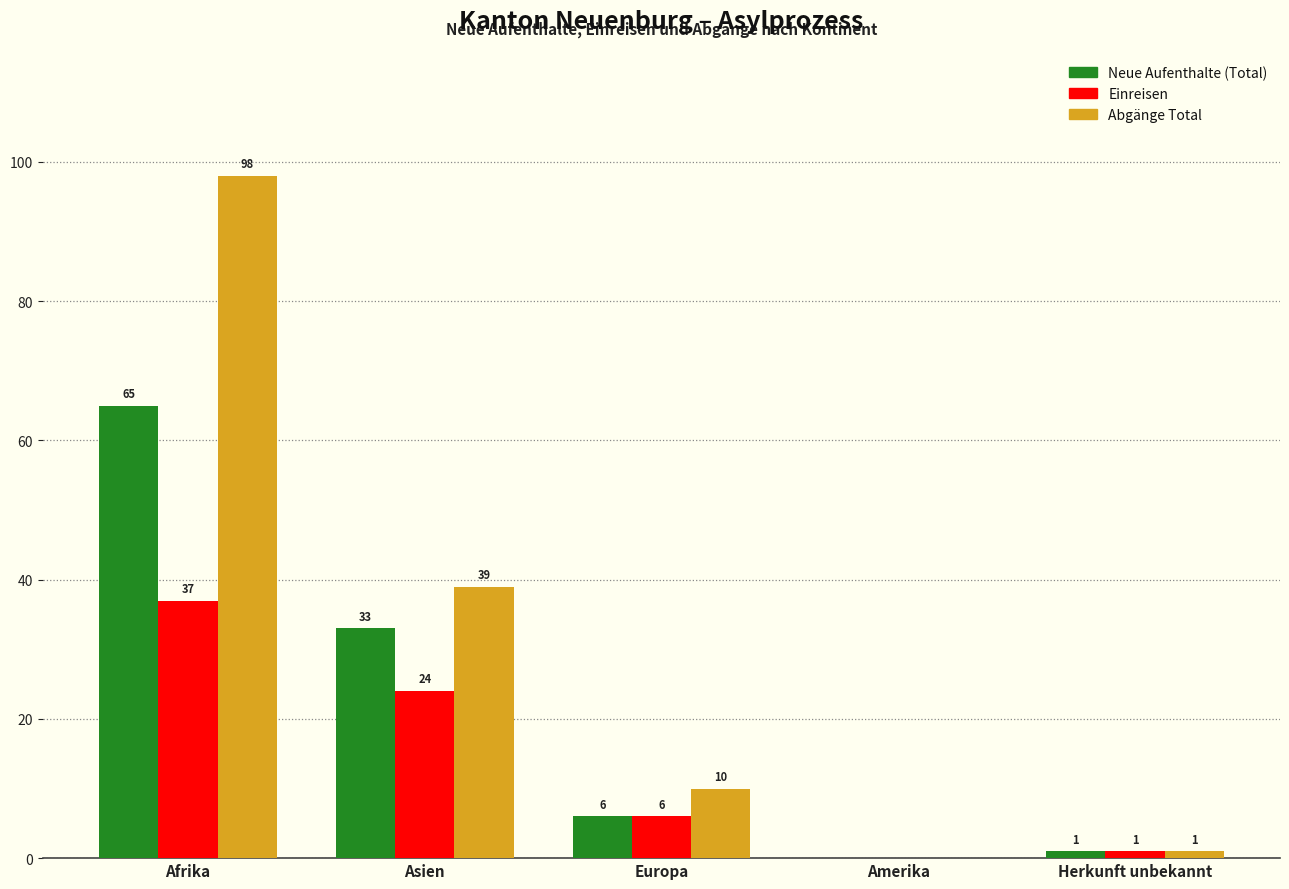

Reading right to left, list all the values displayed in this chart.

Neue Aufenthalte (Total): Herkunft unbekannt=1	Amerika=0	Europa=6	Asien=33	Afrika=65
Einreisen: Herkunft unbekannt=1	Amerika=0	Europa=6	Asien=24	Afrika=37
Abgänge Total: Herkunft unbekannt=1	Amerika=0	Europa=10	Asien=39	Afrika=98